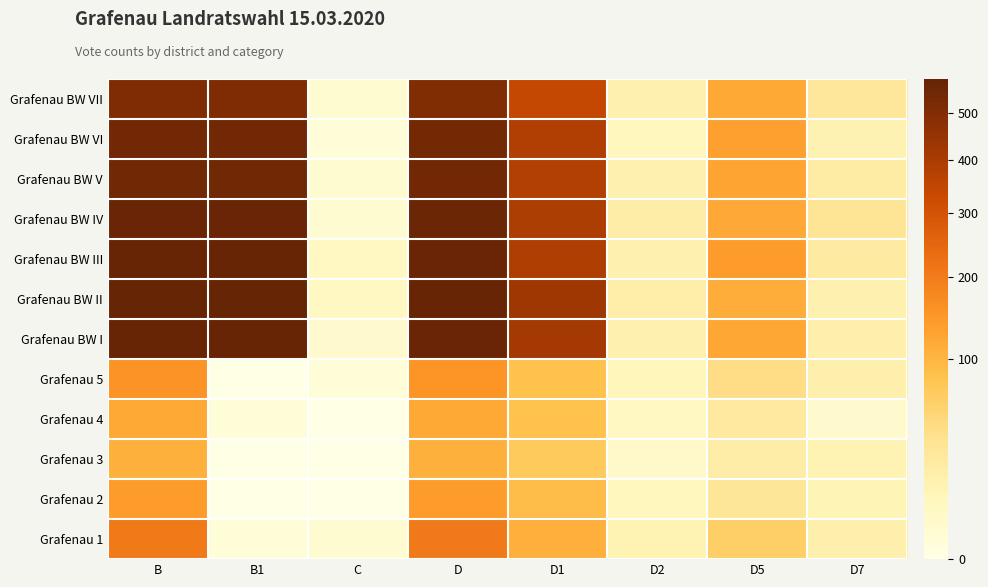

Reading left to right, extract all data points from this chart.

Grafenau 1: B=205	B1=1	C=2	D=203	D1=110	D2=13	D5=63	D7=17
Grafenau 2: B=140	B1=0	C=0	D=140	D1=90	D2=8	D5=30	D7=12
Grafenau 3: B=108	B1=0	C=0	D=108	D1=71	D2=4	D5=20	D7=13
Grafenau 4: B=119	B1=1	C=0	D=119	D1=84	D2=6	D5=26	D7=3
Grafenau 5: B=154	B1=0	C=1	D=153	D1=83	D2=10	D5=43	D7=17
Grafenau BW I: B=570	B1=570	C=3	D=567	D1=413	D2=16	D5=121	D7=17
Grafenau BW II: B=578	B1=578	C=6	D=572	D1=424	D2=18	D5=114	D7=16
Grafenau BW III: B=571	B1=571	C=6	D=565	D1=386	D2=16	D5=139	D7=24
Grafenau BW IV: B=565	B1=565	C=2	D=563	D1=393	D2=20	D5=118	D7=32
Grafenau BW V: B=544	B1=544	C=2	D=542	D1=378	D2=16	D5=126	D7=22
Grafenau BW VI: B=539	B1=539	C=1	D=538	D1=384	D2=8	D5=132	D7=14
Grafenau BW VII: B=505	B1=505	C=2	D=503	D1=341	D2=15	D5=119	D7=28